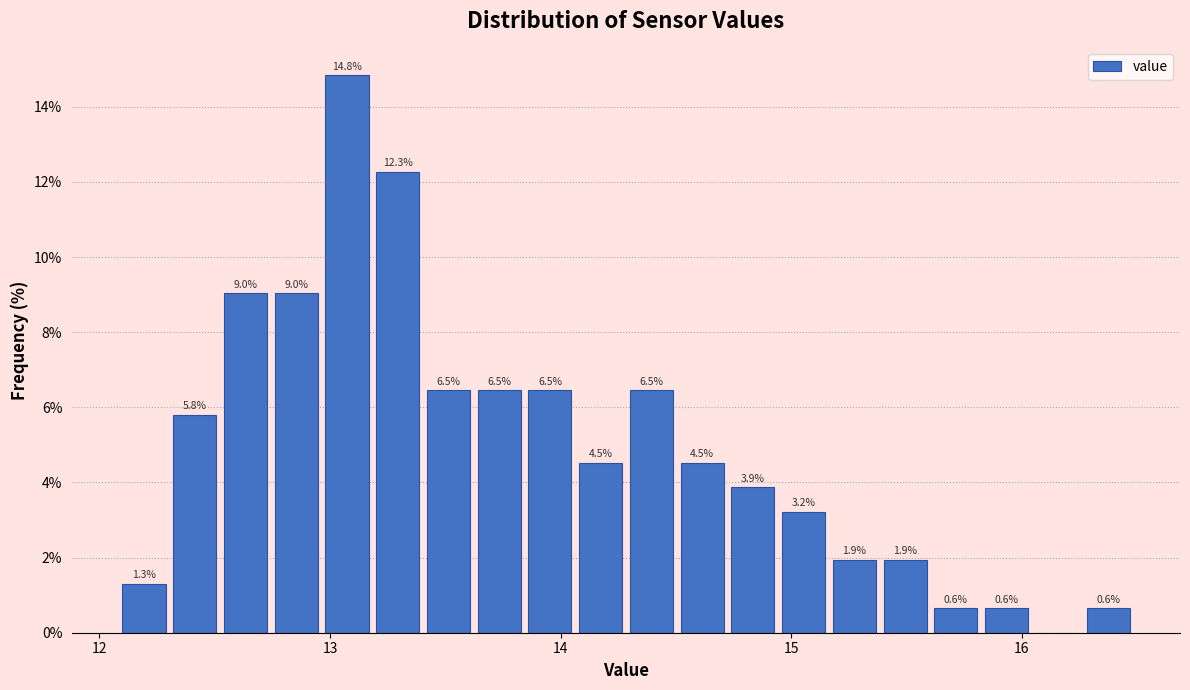

Around what value on the x-axis is the tallest bar? Give the approximate position of its centre, as read against the axis.

13.1